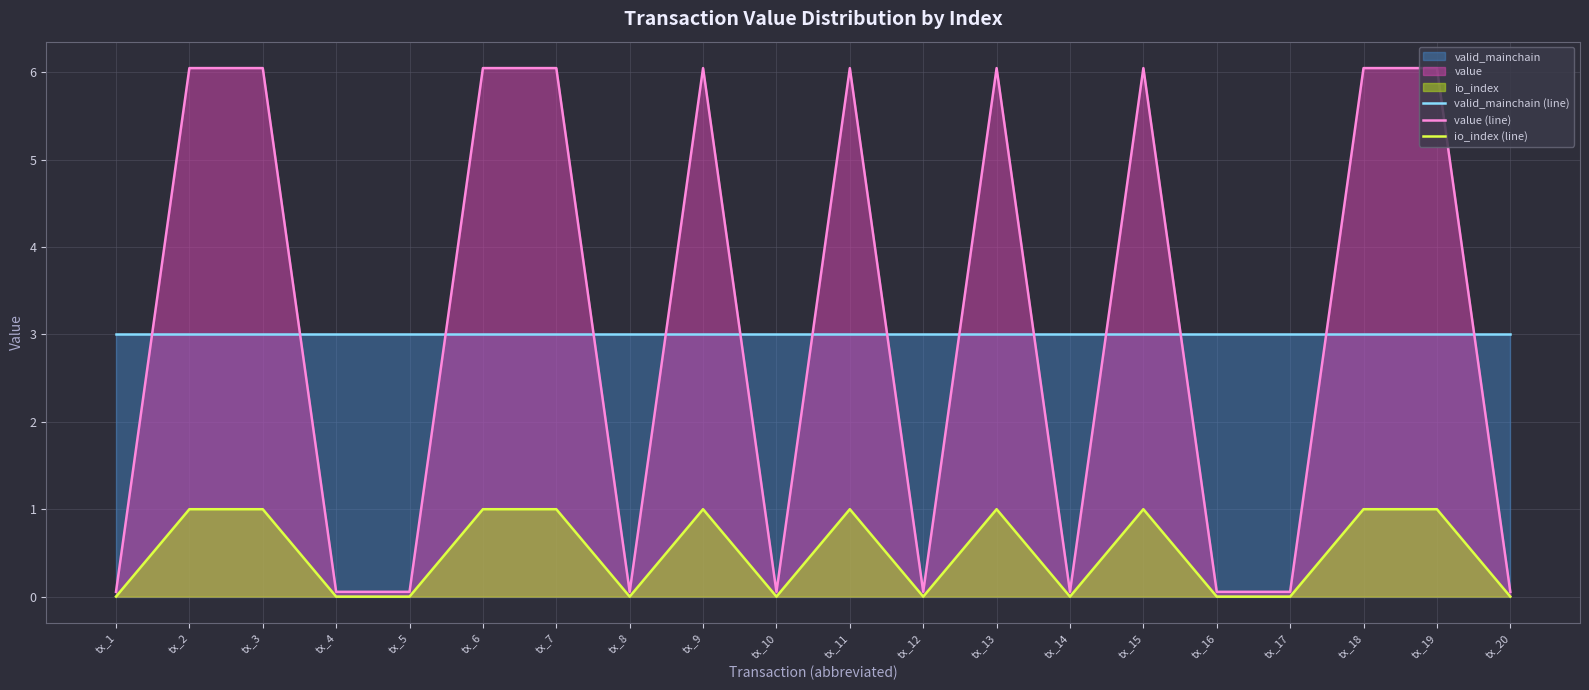

What is the sum of the io_index (line) values at tx_6 and tx_13?

2.0